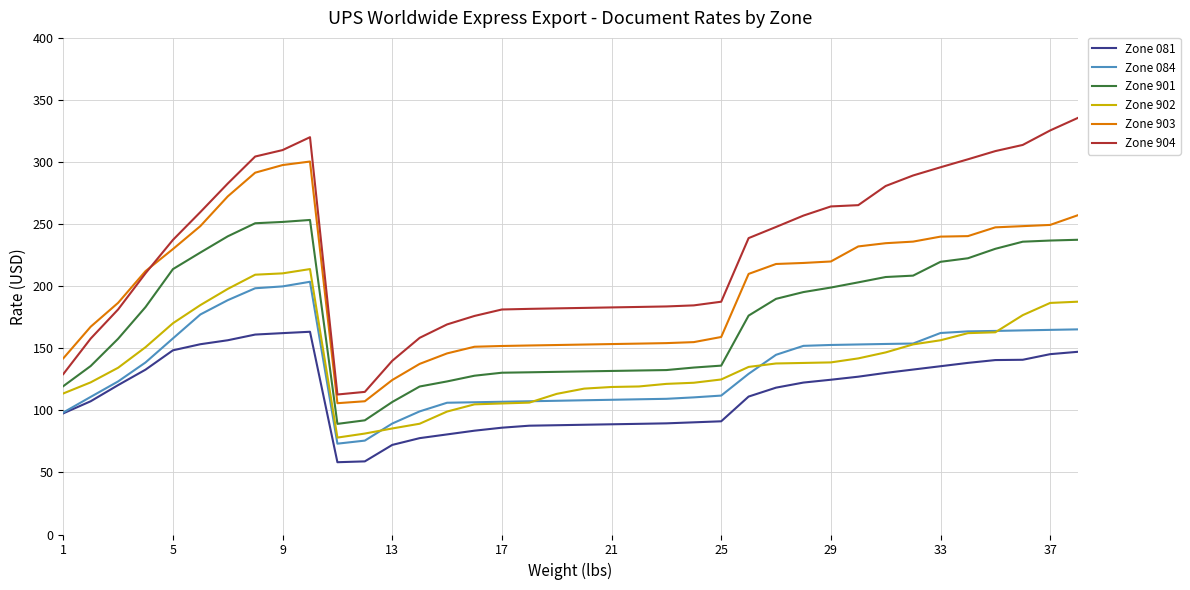

What is the lowest value of the Zone 901 series?

89.1